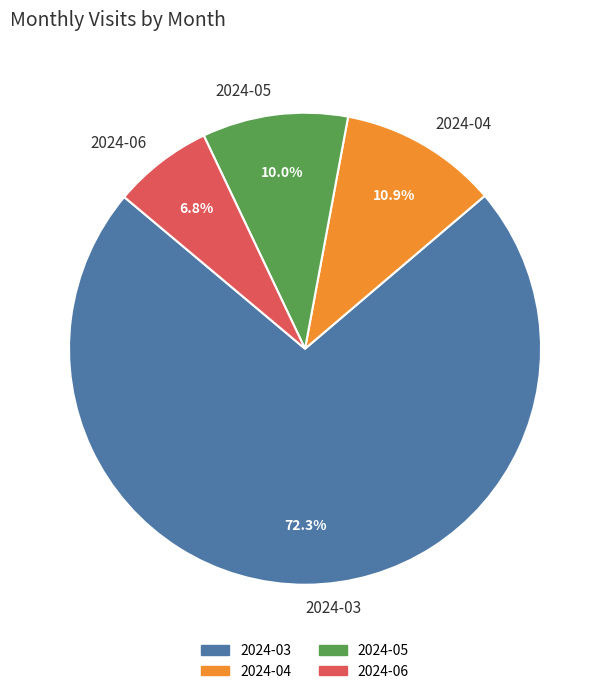

Does 2024-03 represent more than half of the total?

Yes